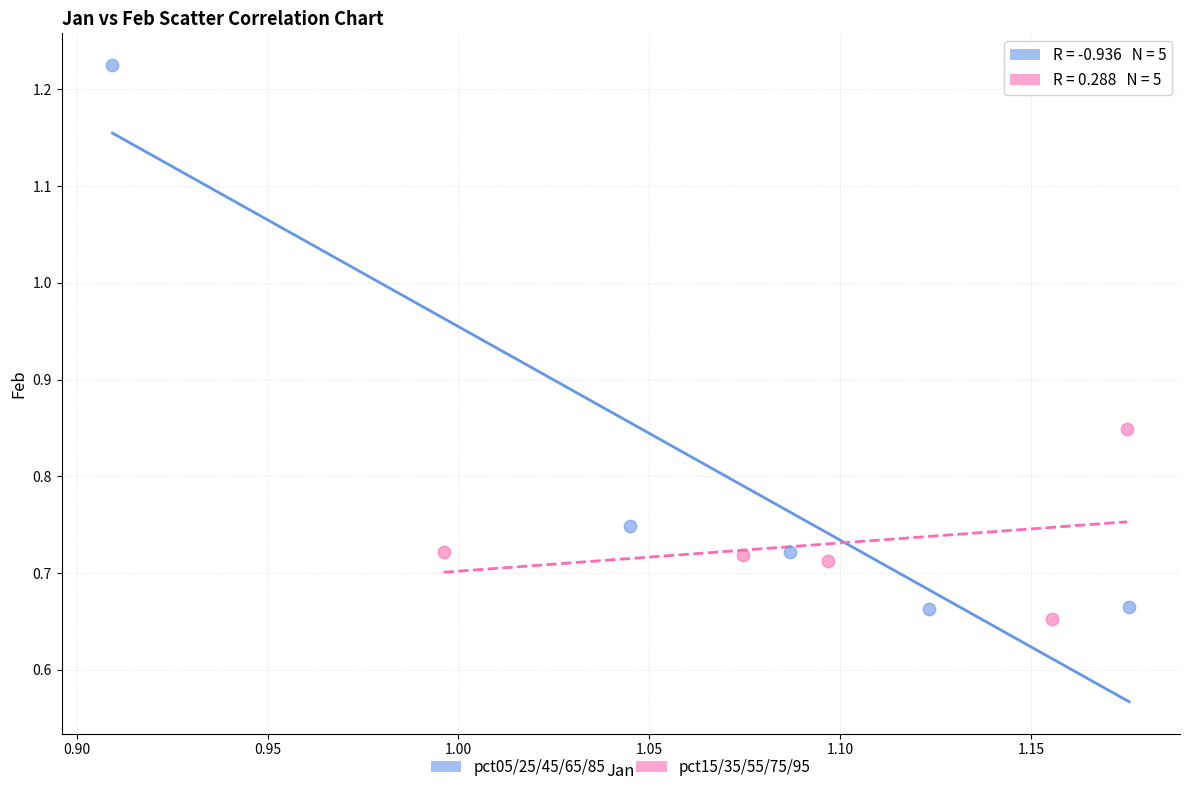

What are all the series names shown in the legend?

pct05/25/45/65/85, pct15/35/55/75/95